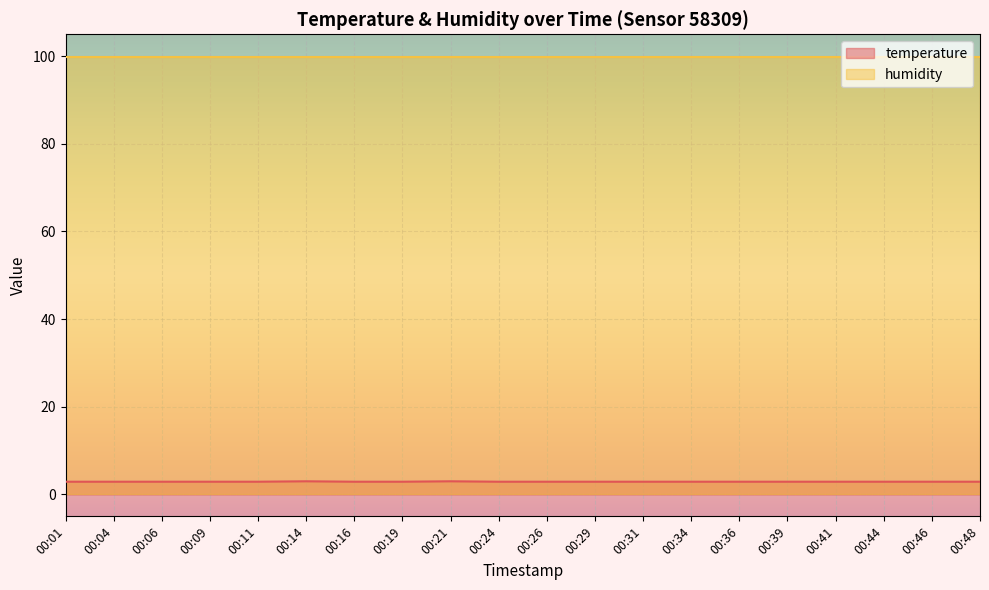

List the labels in order of value, largest first.

00:14, 00:21, 00:01, 00:04, 00:06, 00:09, 00:11, 00:16, 00:19, 00:24, 00:26, 00:29, 00:31, 00:34, 00:36, 00:39, 00:41, 00:44, 00:46, 00:48